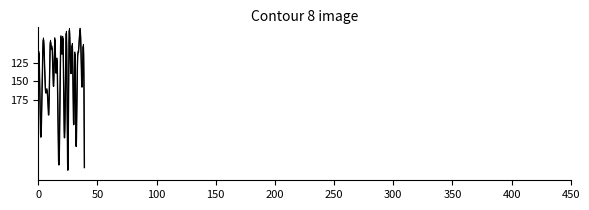

Is it true that the value at 21 is 158649.9?

False